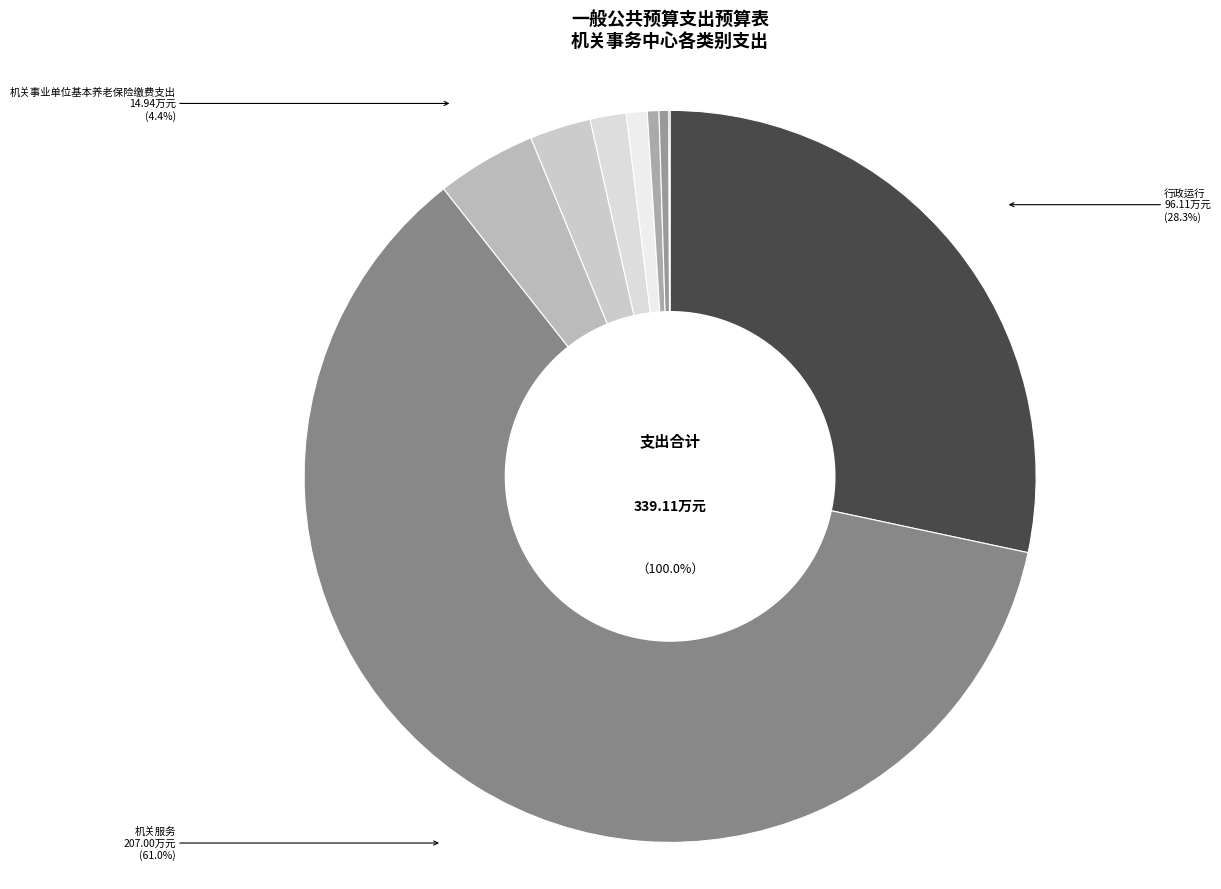

Which slice is the smallest?

其他社会保障和就业支出